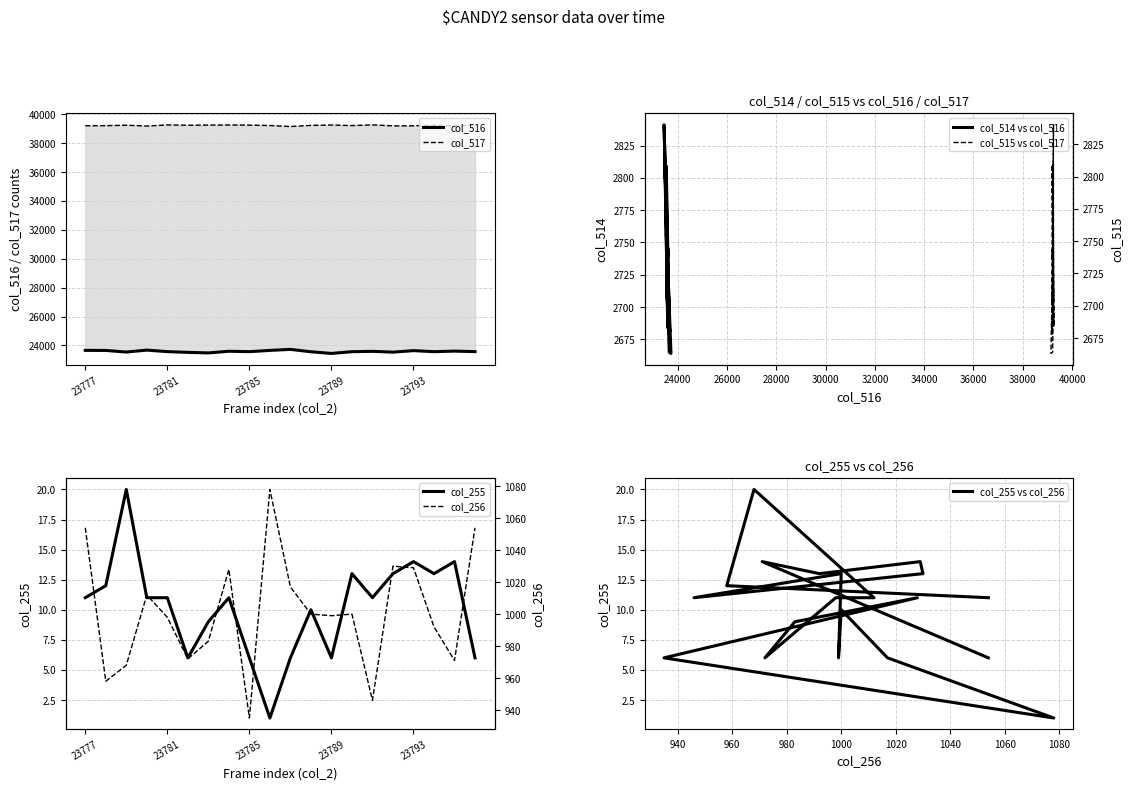

What is the total value across all series at 23793?

69279